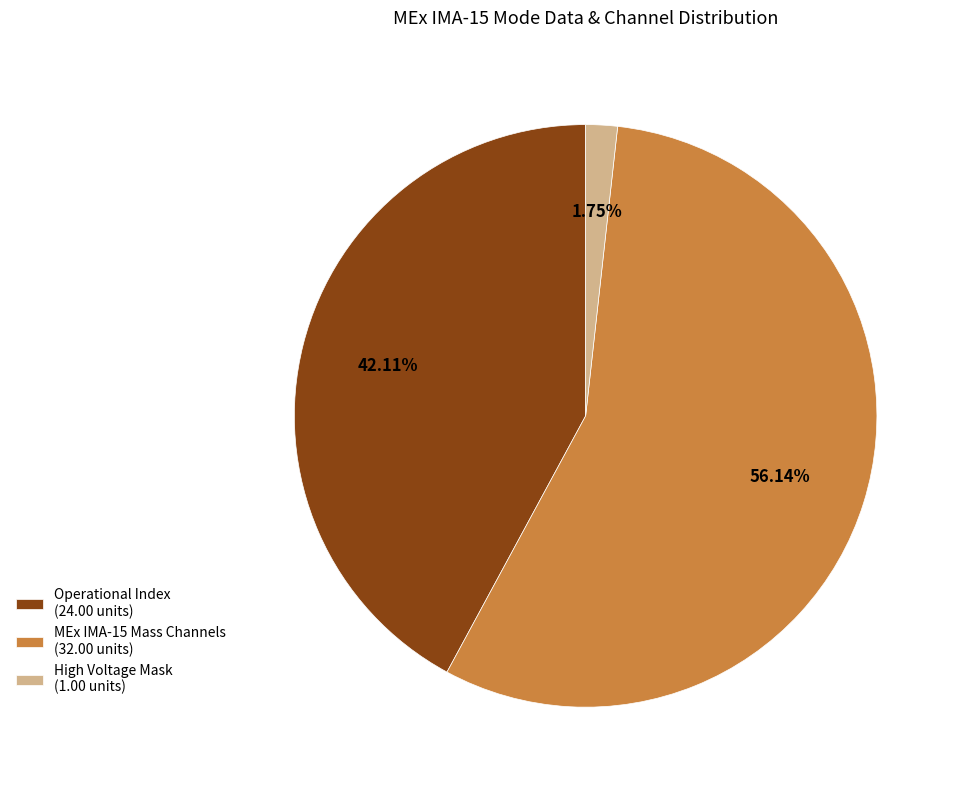

Rank the categories by value from highest to lowest.

MEx IMA-15 Mass Channels (32.00 units), Operational Index (24.00 units), High Voltage Mask (1.00 units)